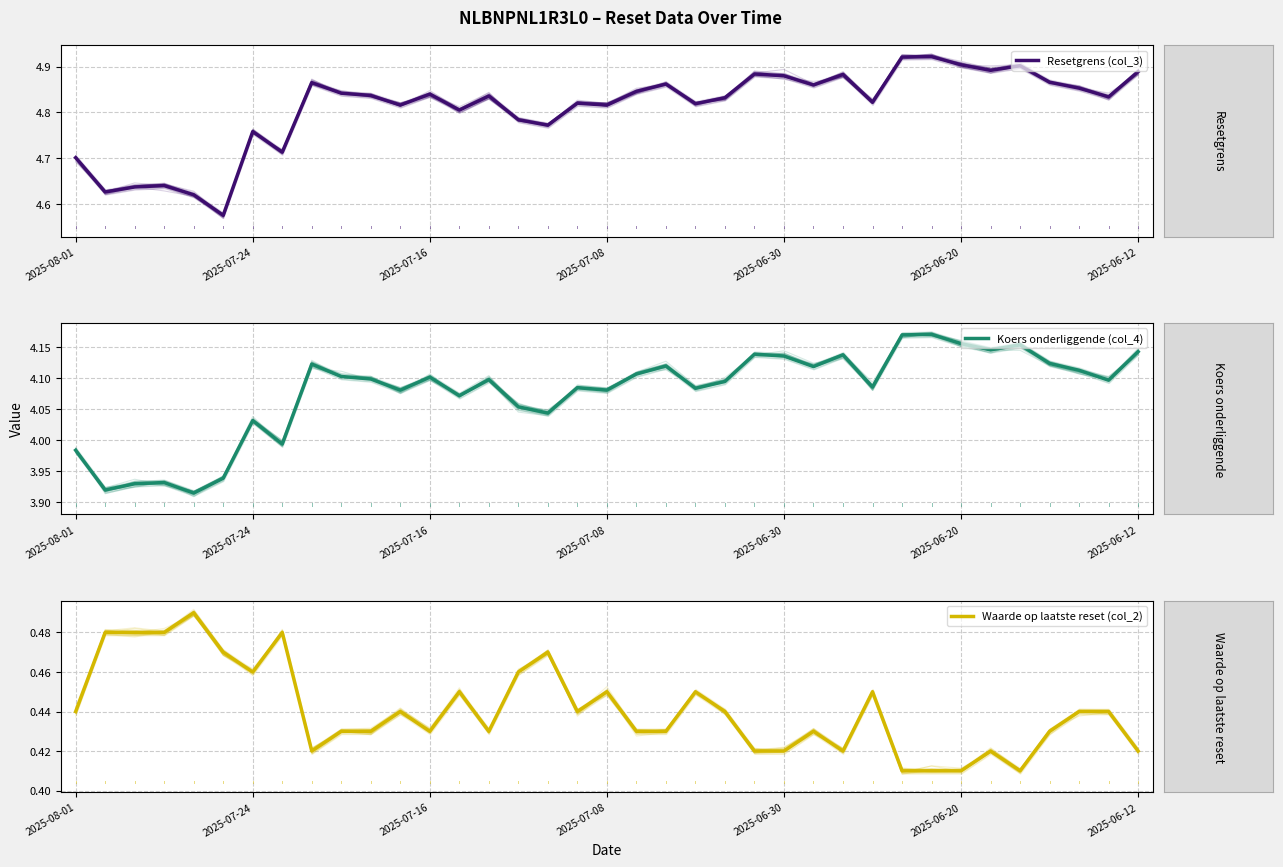

Which series changed the most between 2025-08-01 and 10?

Resetgrens (col_3)